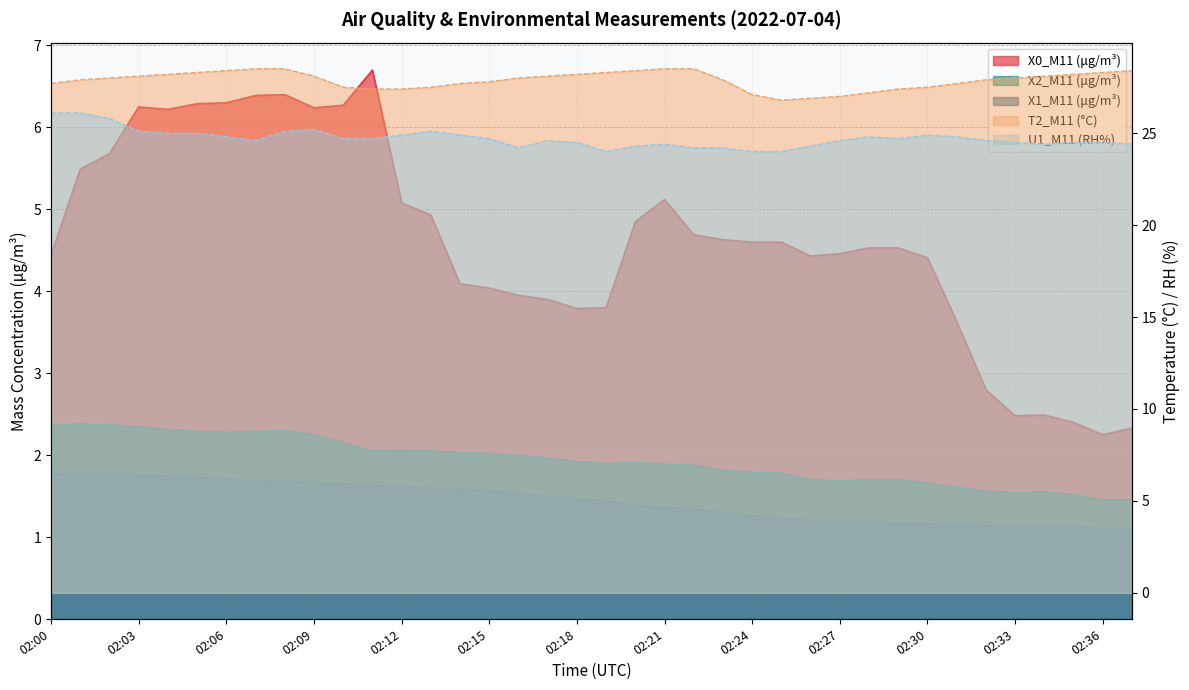

Does the chart display data point markers on the line(s)?

No